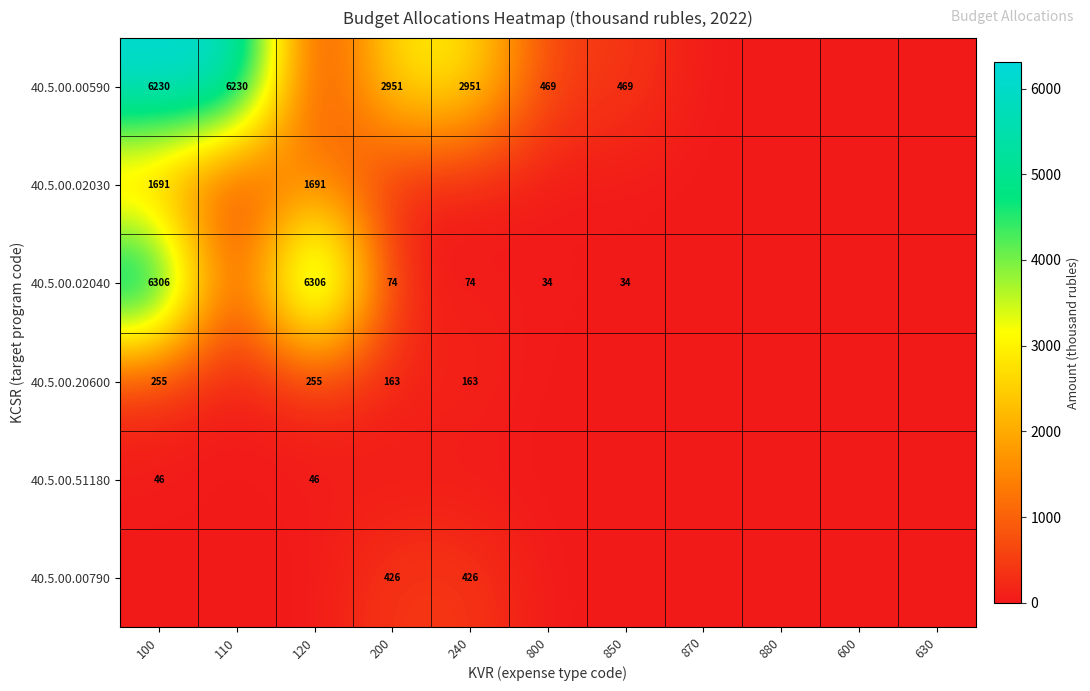

The value of 40.5.00.00590 at 800 is 239. True or false?

False